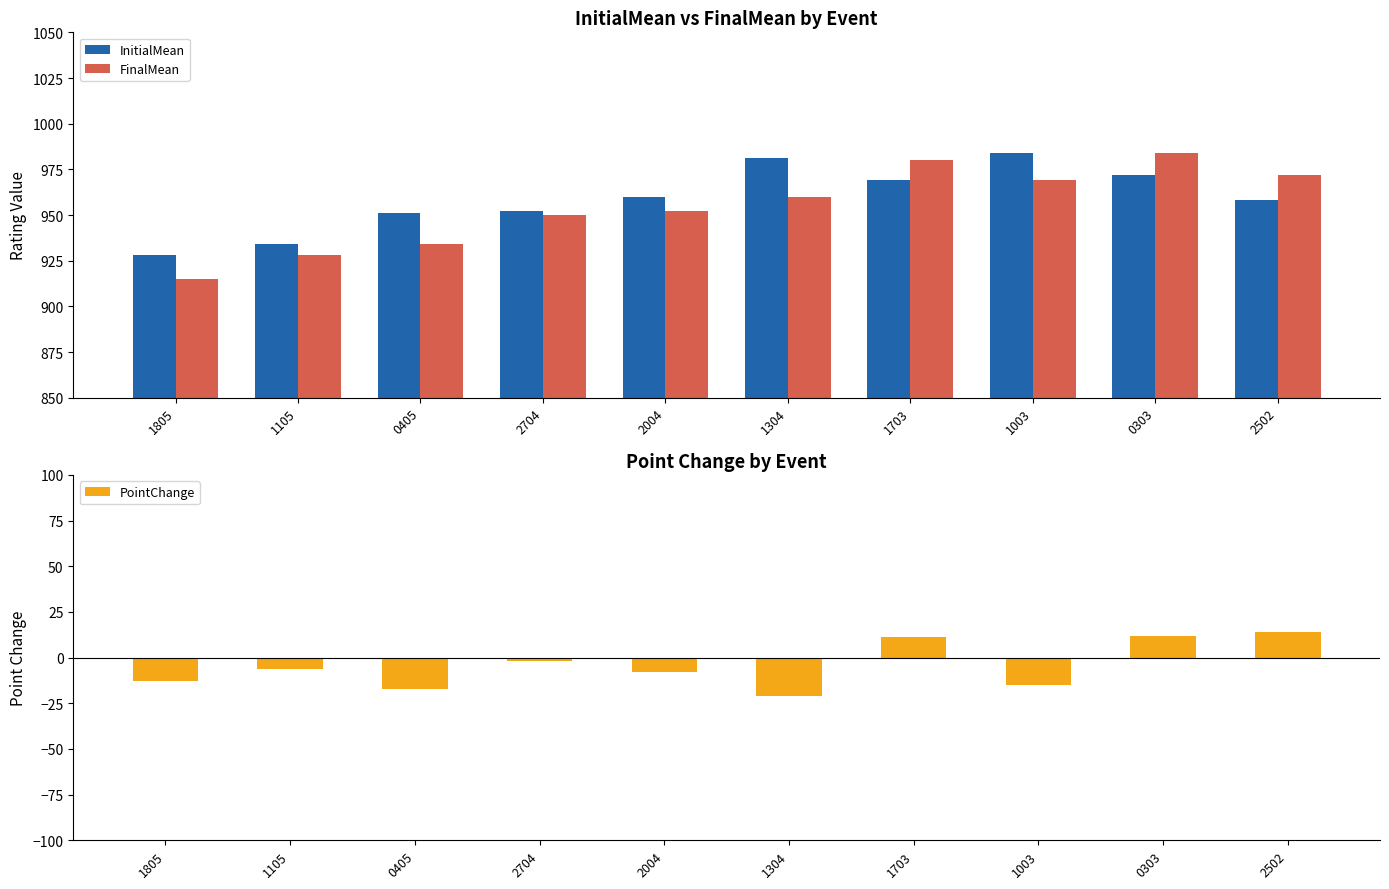

How many bars are there in total?

30